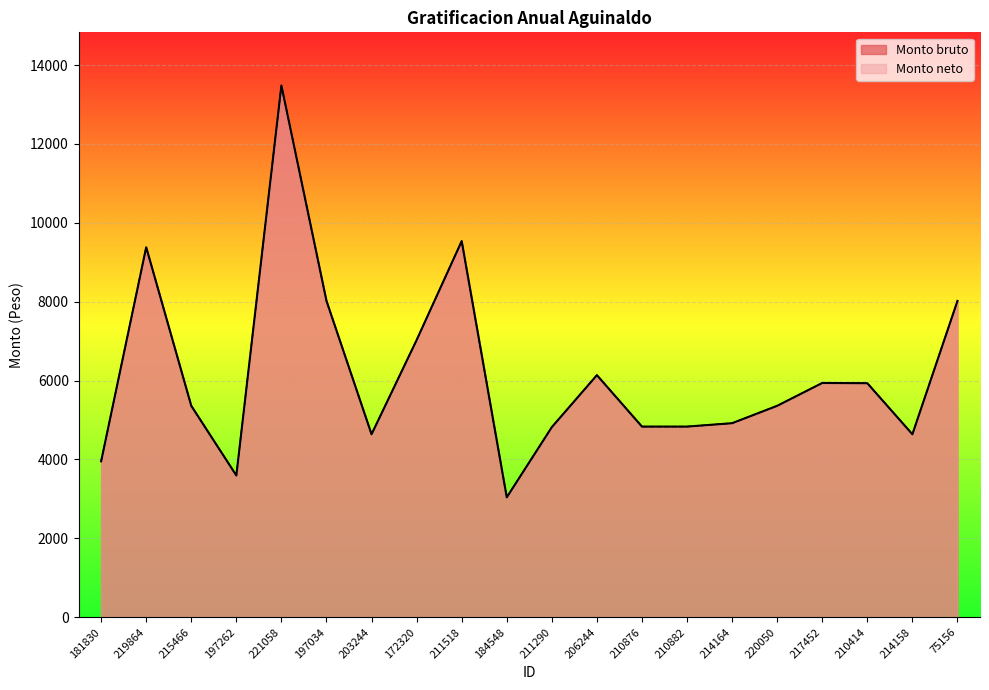

How many values in the Monto neto series are below 5360?

9